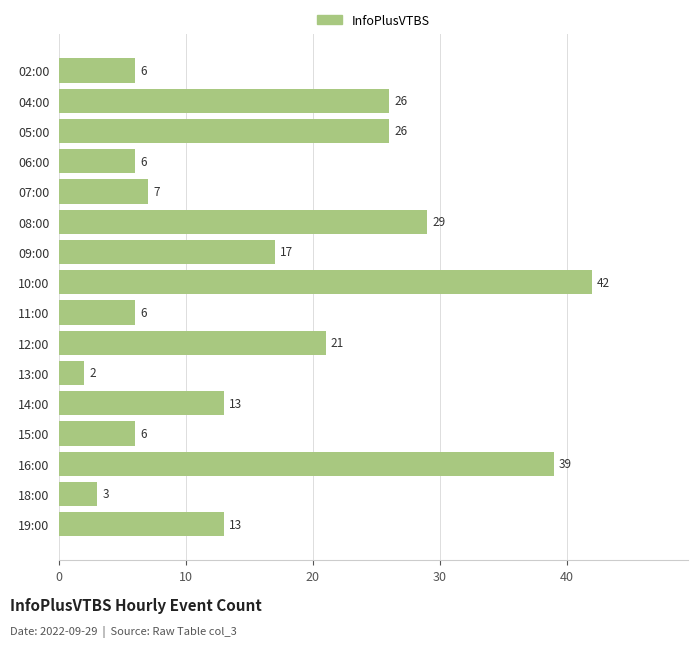

What is the average value?

16